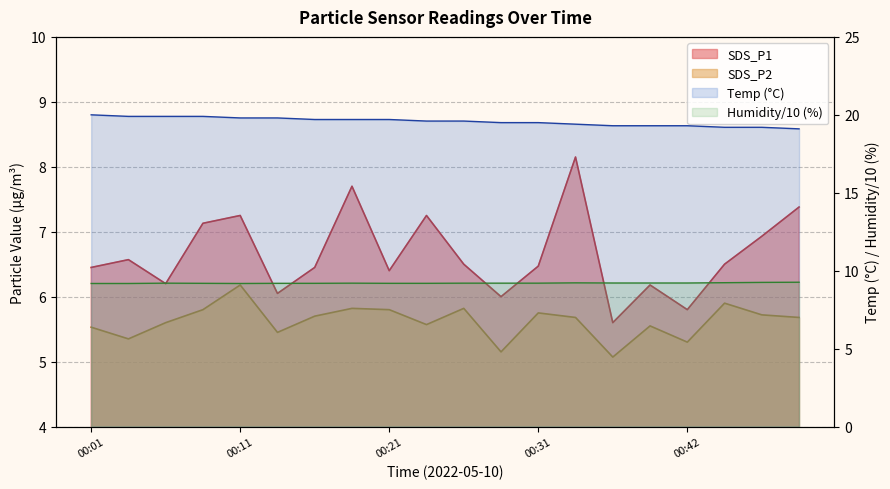

True or false: SDS_P1 and SDS_P2 intersect in this chart.

False